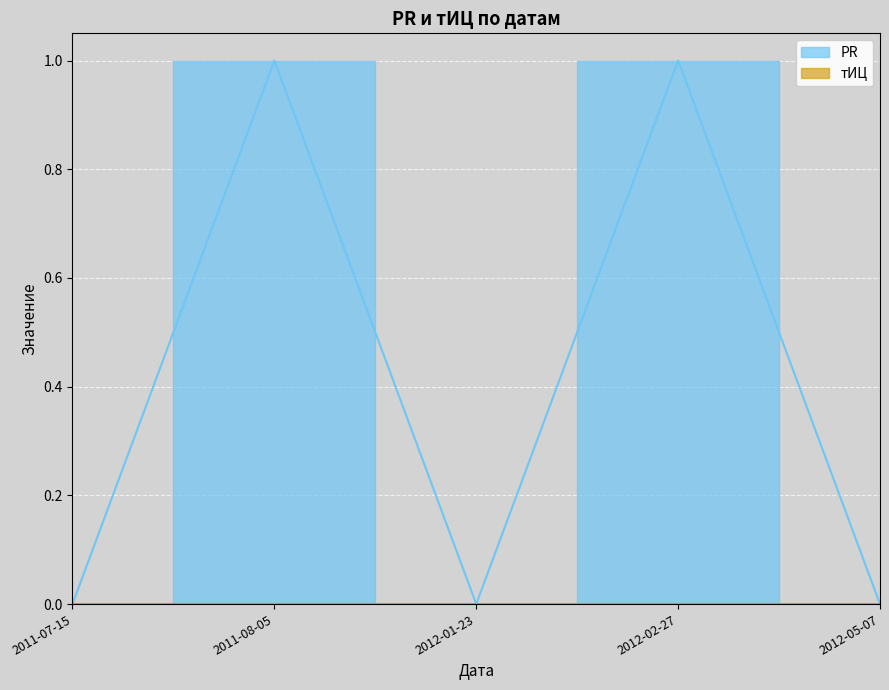

What is the difference between the maximum and minimum values?

1